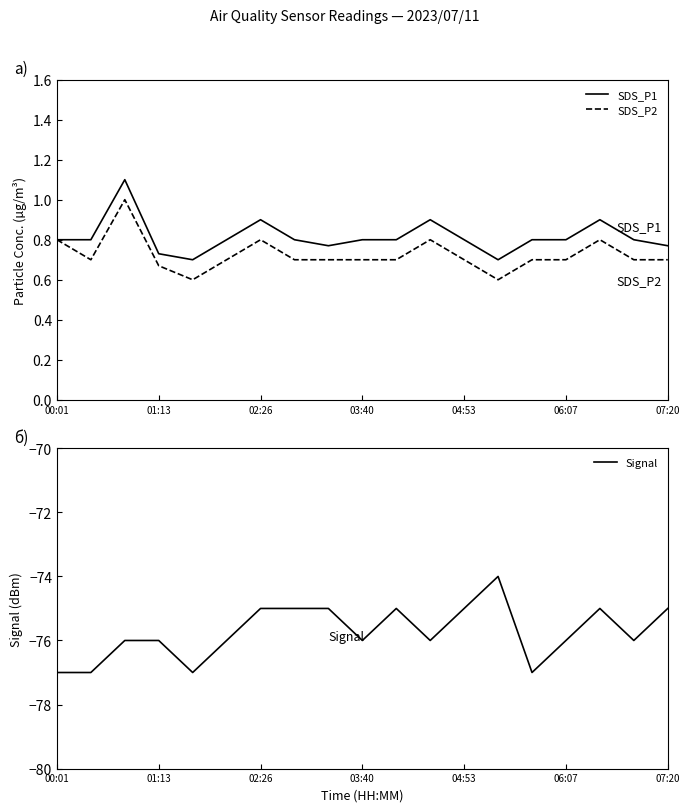

What is the minimum value for SDS_P2?

0.6